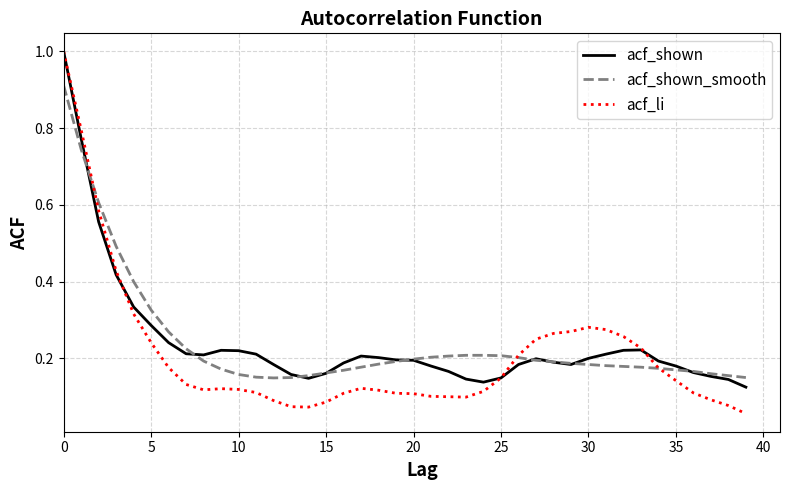

What is the greatest value displayed?

1.0